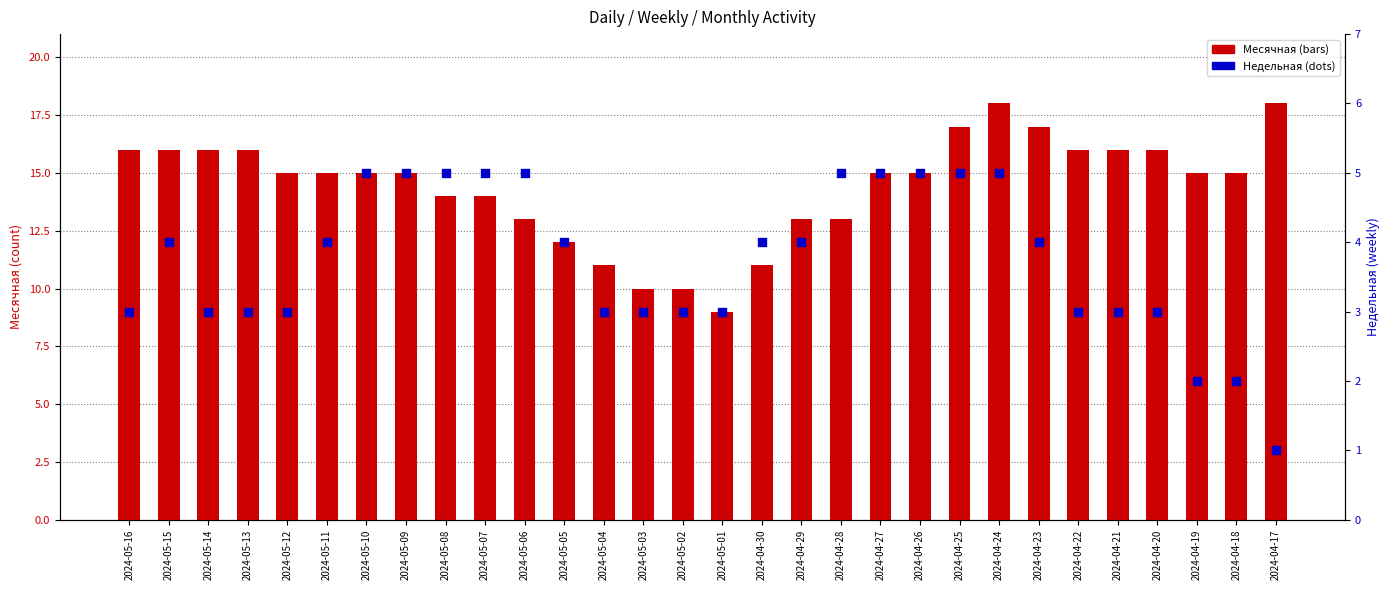

At which category is the sum across all series the highest?

2024-04-24